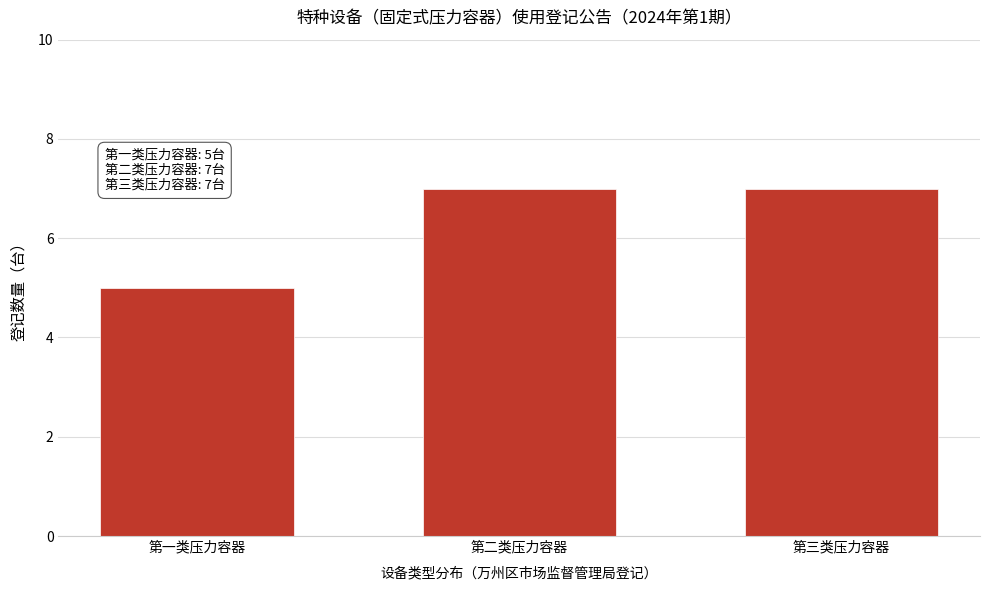

Reading left to right, list all the values displayed in this chart.

第一类压力容器=5	第二类压力容器=7	第三类压力容器=7